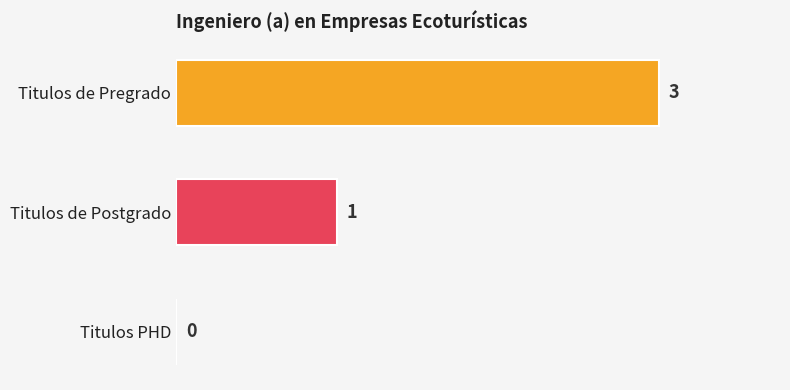

True or false: the data shows 1 at Titulos de Postgrado.

True